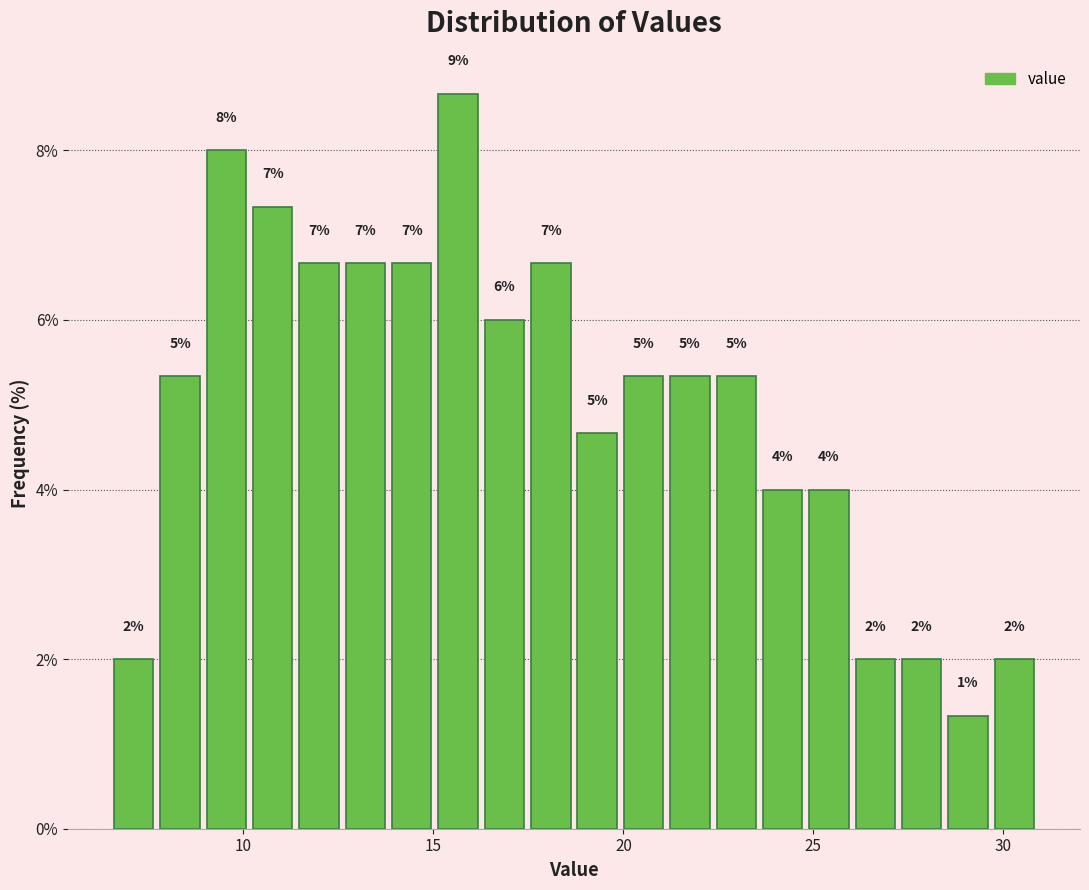

Around what value on the x-axis is the tallest bar? Give the approximate position of its centre, as read against the axis.

15.5